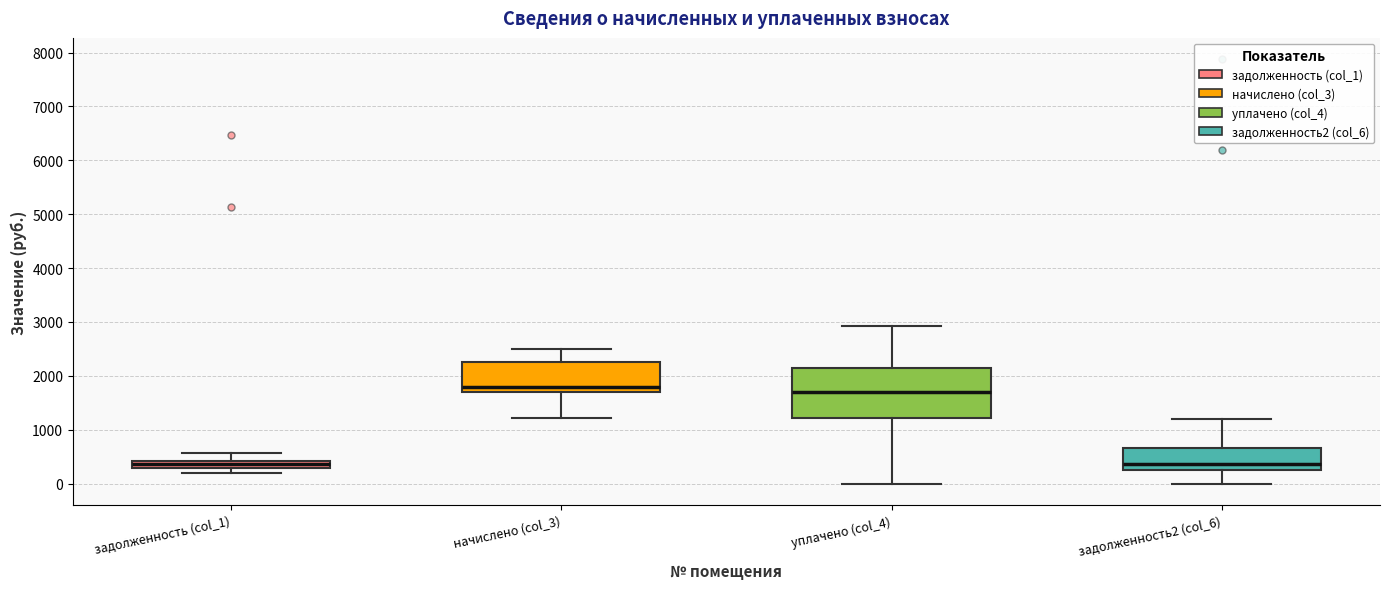

Where is the upper edge of the box for задолженность (col_1) on the y-axis? The values are not printed on the chart, so give them approximately, as read against the axis.

400